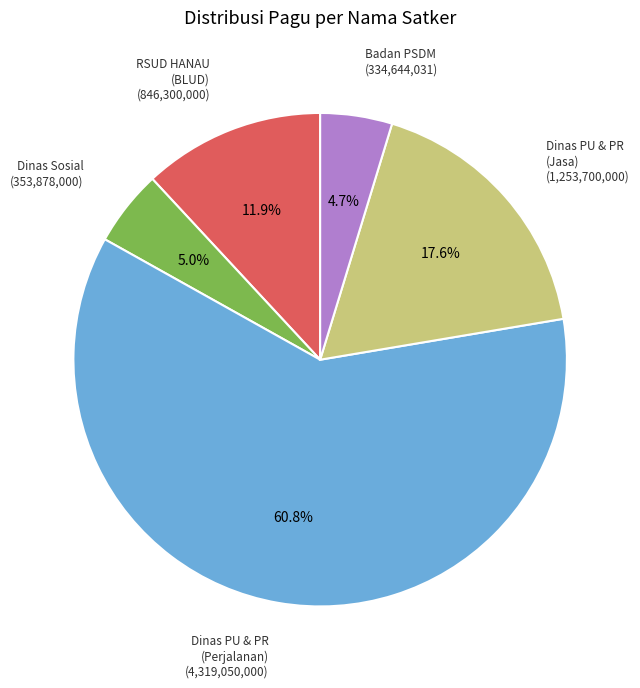

Which slice represents more than half of the pie?

Dinas PU & PR (Perjalanan) (4,319,050,000)